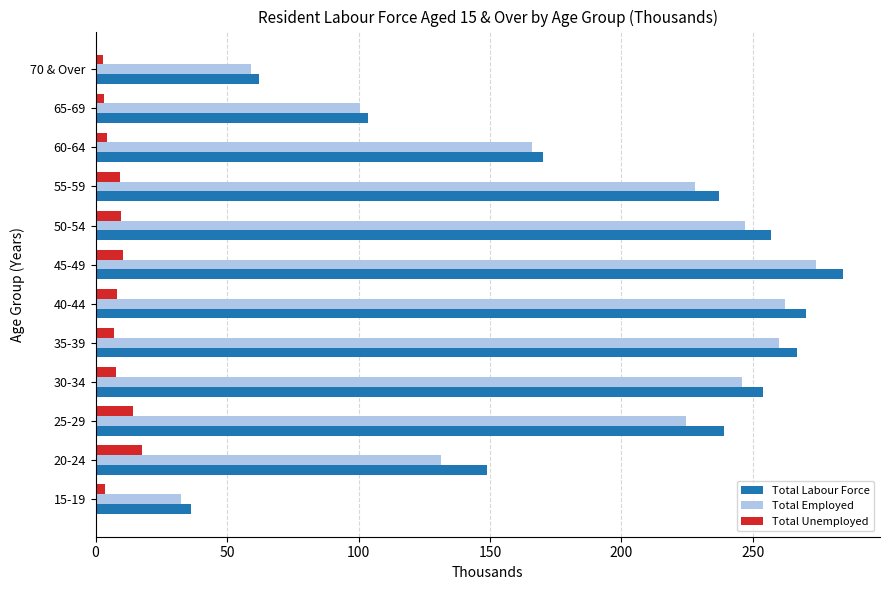

The Total Employed series shows 165.8 at 60-64. True or false?

True